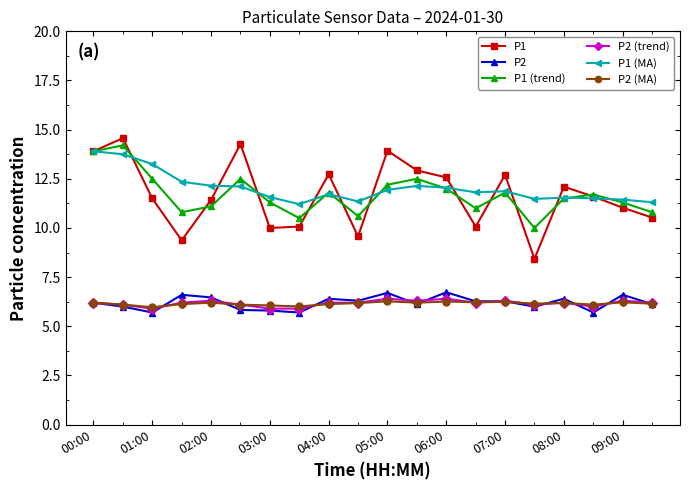

True or false: P2 has more than 2 points higher than both neighbors.

True